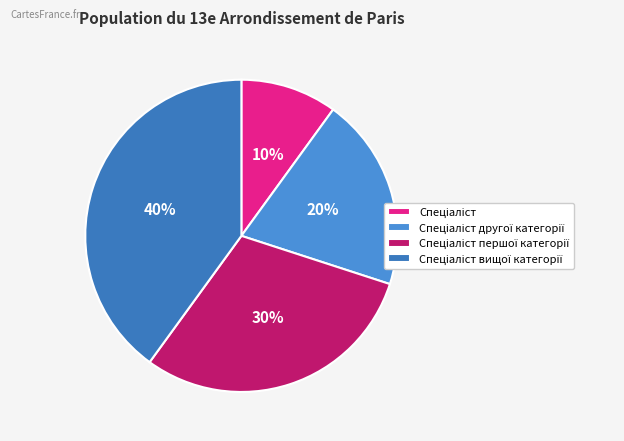

What percentage is the Спеціаліст другої категорії slice, to the nearest percent?

20%